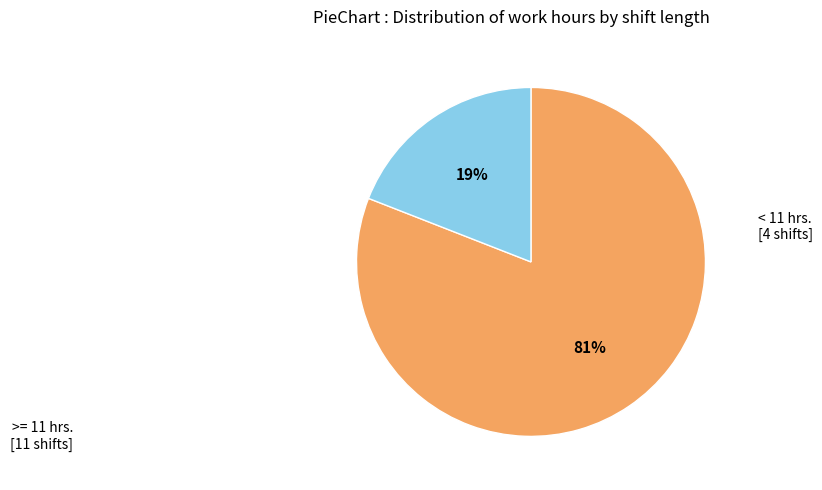

To the nearest percent, what is the average slice percentage?

50%